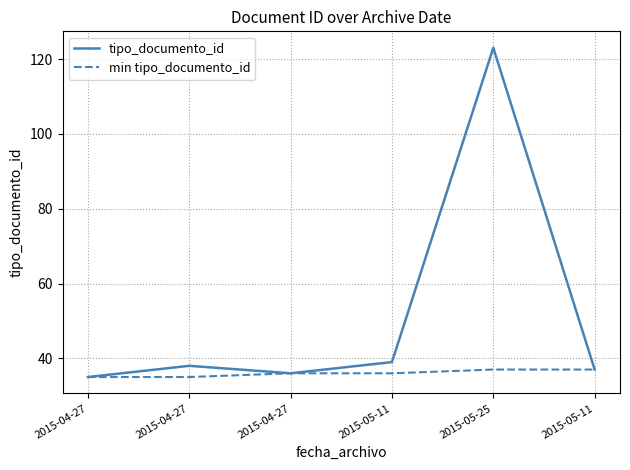

Which series has the largest range (max minus min)?

tipo_documento_id